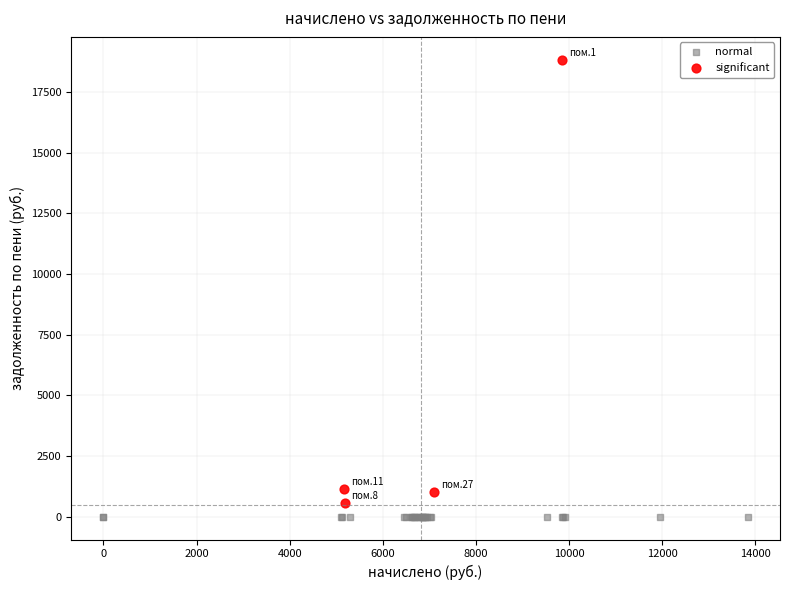

Which series reaches the minimum Y coordinate?

normal